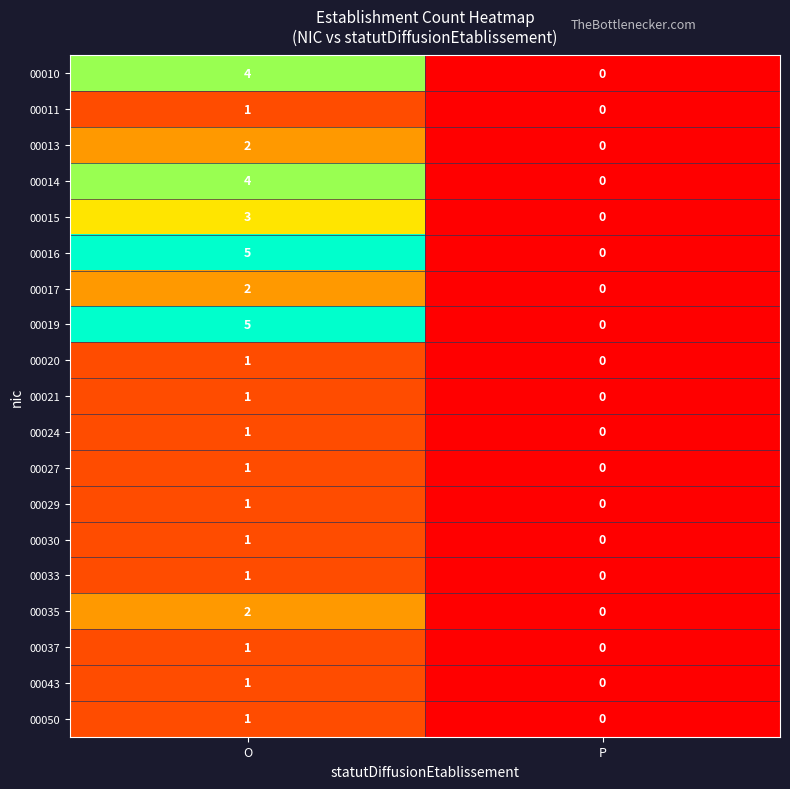

Which label corresponds to the largest value in the chart?

O